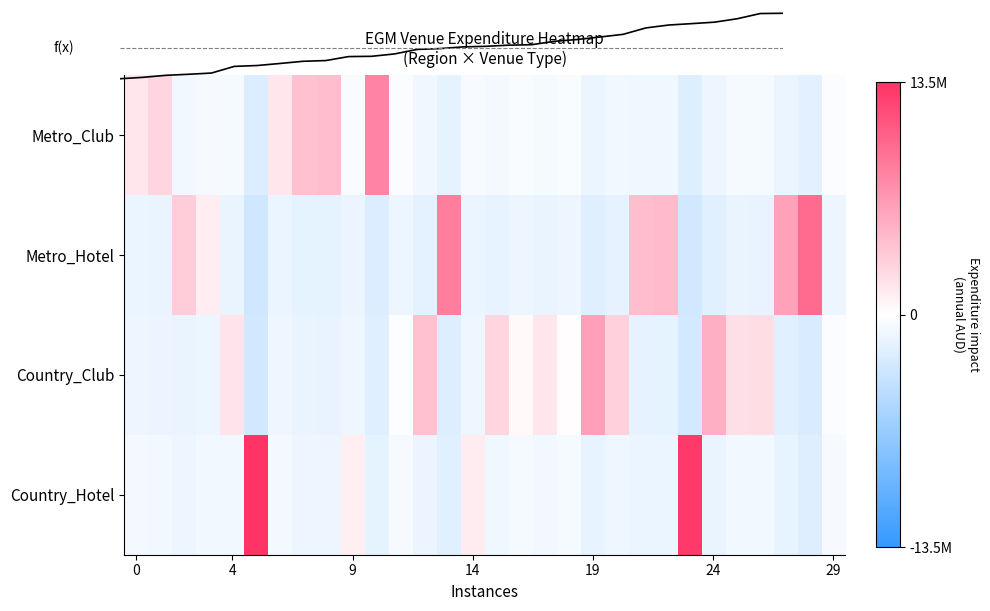

Between 27 and 23, which is larger?

27